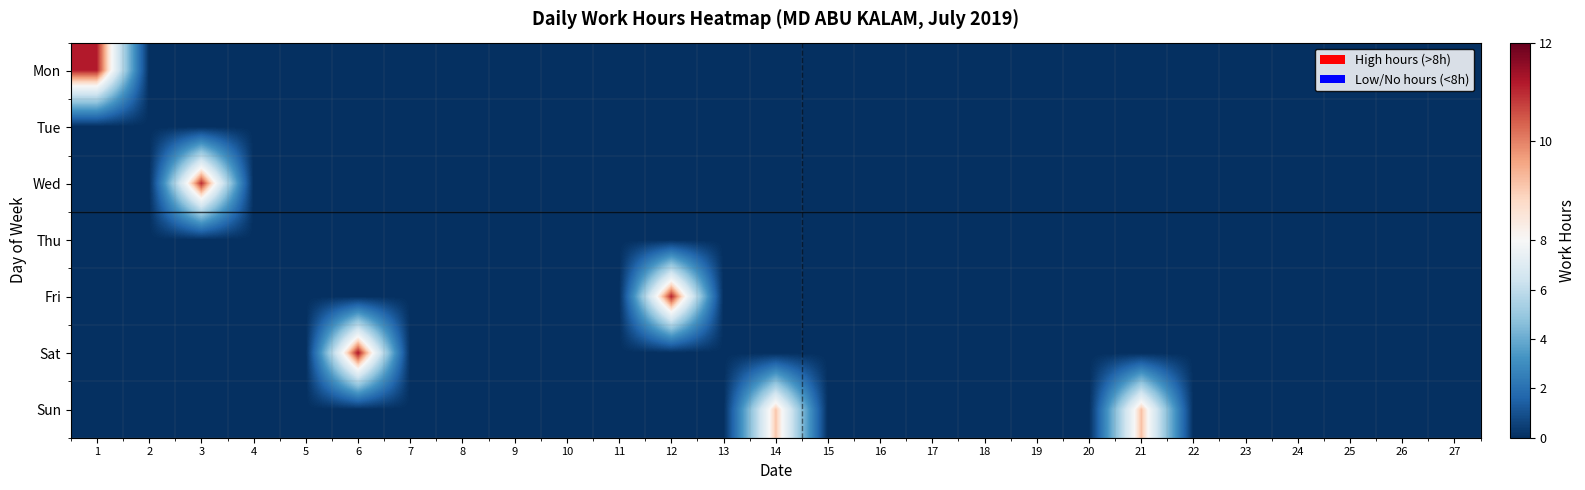

Reading left to right, transcribe all the data shown in this chart.

Mon: 1=11.2	2=0.0	3=0.0	4=0.0	5=0.0	6=0.0	7=0.0	8=0.0	9=0.0	10=0.0	11=0.0	12=0.0	13=0.0	14=0.0	15=0.0	16=0.0	17=0.0	18=0.0	19=0.0	20=0.0	21=0.0	22=0.0	23=0.0	24=0.0	25=0.0	26=0.0	27=0.0
Tue: 1=0.0	2=0.0	3=0.0	4=0.0	5=0.0	6=0.0	7=0.0	8=0.0	9=0.0	10=0.0	11=0.0	12=0.0	13=0.0	14=0.0	15=0.0	16=0.0	17=0.0	18=0.0	19=0.0	20=0.0	21=0.0	22=0.0	23=0.0	24=0.0	25=0.0	26=0.0	27=0.0
Wed: 1=0.0	2=0.0	3=11.0	4=0.0	5=0.0	6=0.0	7=0.0	8=0.0	9=0.0	10=0.0	11=0.0	12=0.0	13=0.0	14=0.0	15=0.0	16=0.0	17=0.0	18=0.0	19=0.0	20=0.0	21=0.0	22=0.0	23=0.0	24=0.0	25=0.0	26=0.0	27=0.0
Thu: 1=0.0	2=0.0	3=0.0	4=0.0	5=0.0	6=0.0	7=0.0	8=0.0	9=0.0	10=0.0	11=0.0	12=0.0	13=0.0	14=0.0	15=0.0	16=0.0	17=0.0	18=0.0	19=0.0	20=0.0	21=0.0	22=0.0	23=0.0	24=0.0	25=0.0	26=0.0	27=0.0
Fri: 1=0.0	2=0.0	3=0.0	4=0.0	5=0.0	6=0.0	7=0.0	8=0.0	9=0.0	10=0.0	11=0.0	12=11.1	13=0.0	14=0.0	15=0.0	16=0.0	17=0.0	18=0.0	19=0.0	20=0.0	21=0.0	22=0.0	23=0.0	24=0.0	25=0.0	26=0.0	27=0.0
Sat: 1=0.0	2=0.0	3=0.0	4=0.0	5=0.0	6=11.2	7=0.0	8=0.0	9=0.0	10=0.0	11=0.0	12=0.0	13=0.0	14=0.0	15=0.0	16=0.0	17=0.0	18=0.0	19=0.0	20=0.0	21=0.0	22=0.0	23=0.0	24=0.0	25=0.0	26=0.0	27=0.0
Sun: 1=0.0	2=0.0	3=0.0	4=0.0	5=0.0	6=0.0	7=0.0	8=0.0	9=0.0	10=0.0	11=0.0	12=0.0	13=0.0	14=9.1	15=0.0	16=0.0	17=0.0	18=0.0	19=0.0	20=0.0	21=9.2	22=0.0	23=0.0	24=0.0	25=0.0	26=0.0	27=0.0